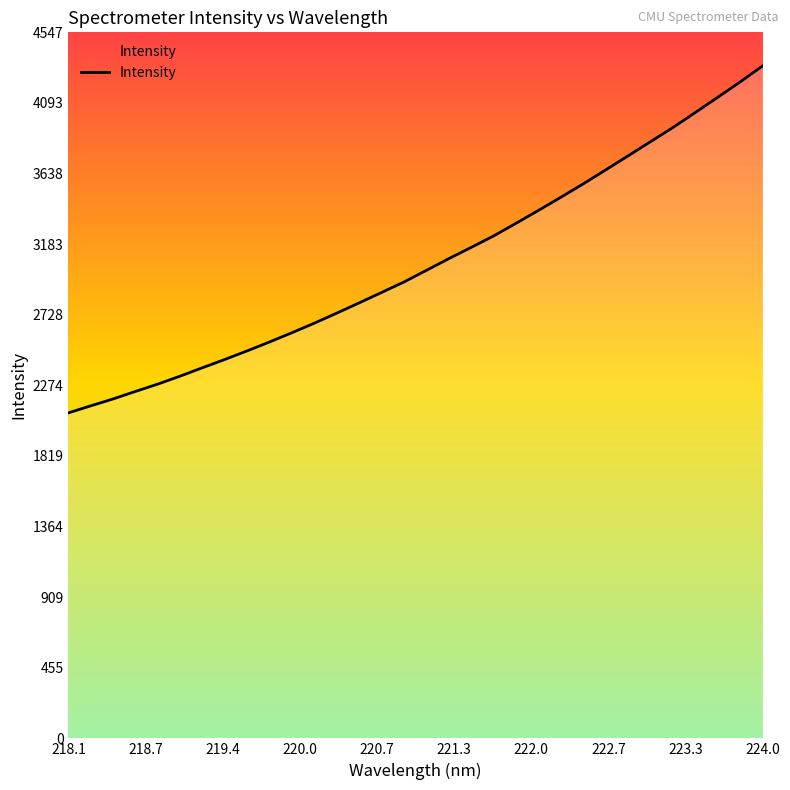

What is the difference between the maximum and minimum values?

2234.5